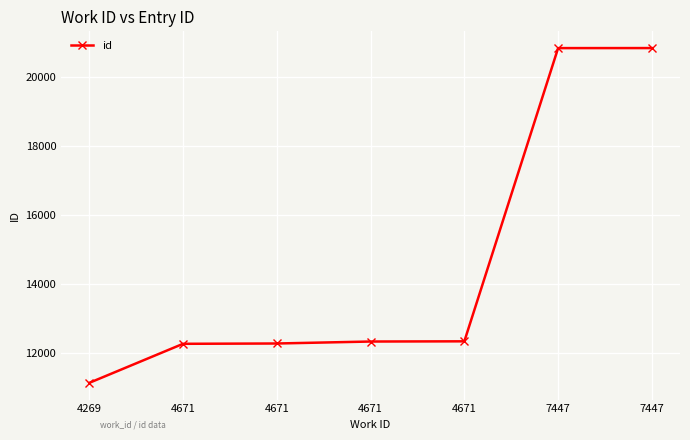

What is the value of the 1st point from the left?

11134